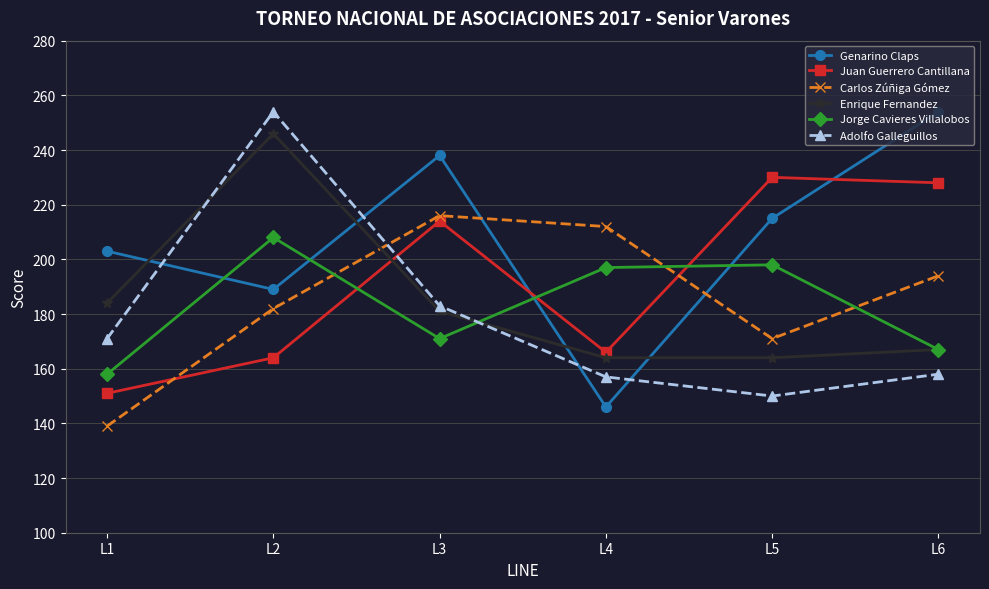

Which category has the highest value in the Carlos Zúñiga Gómez series?

L3